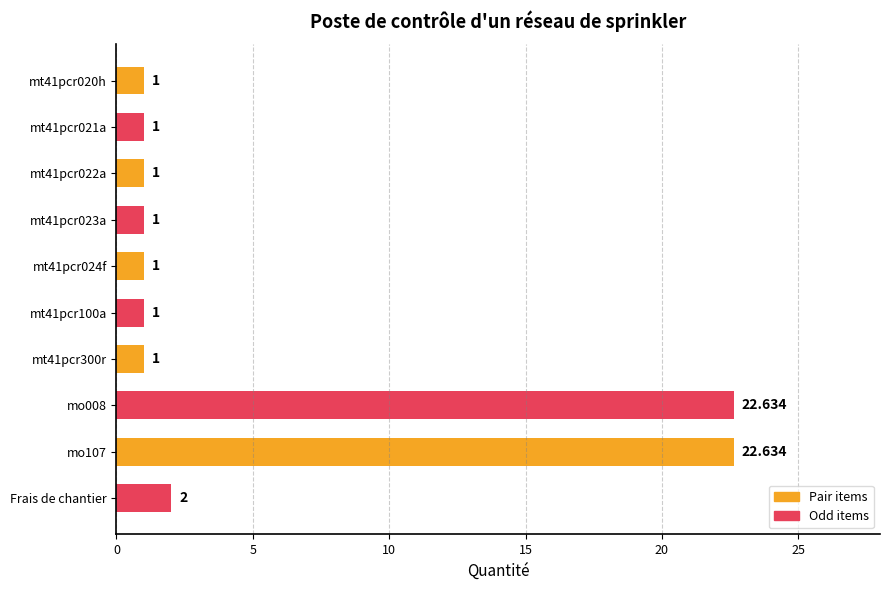

What is the label of the 10th bar from the top?

Frais de chantier